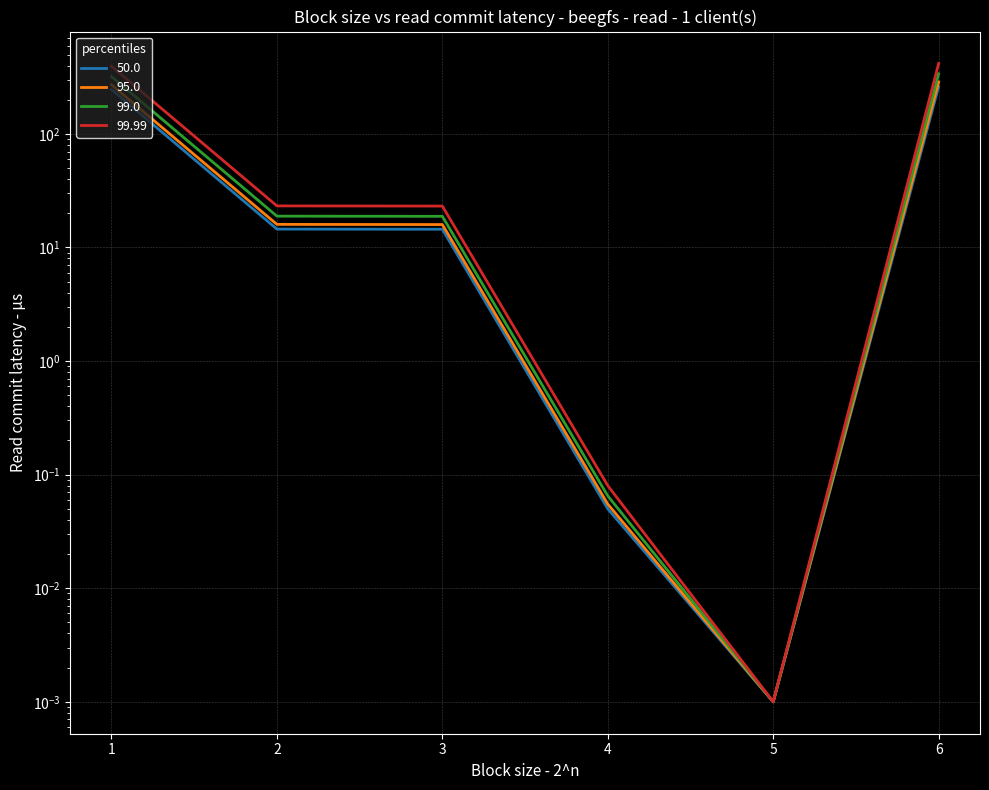

Reading left to right, list all the values displayed in this chart.

50.0: 393.8	23.2	23.2	0.1	0.0	417.0
95.0: 320.0	18.9	18.8	0.1	0.0	338.8
99.0: 270.7	16.0	15.9	0.1	0.0	286.7
99.99: 246.1	14.5	14.5	0.1	0.0	260.6